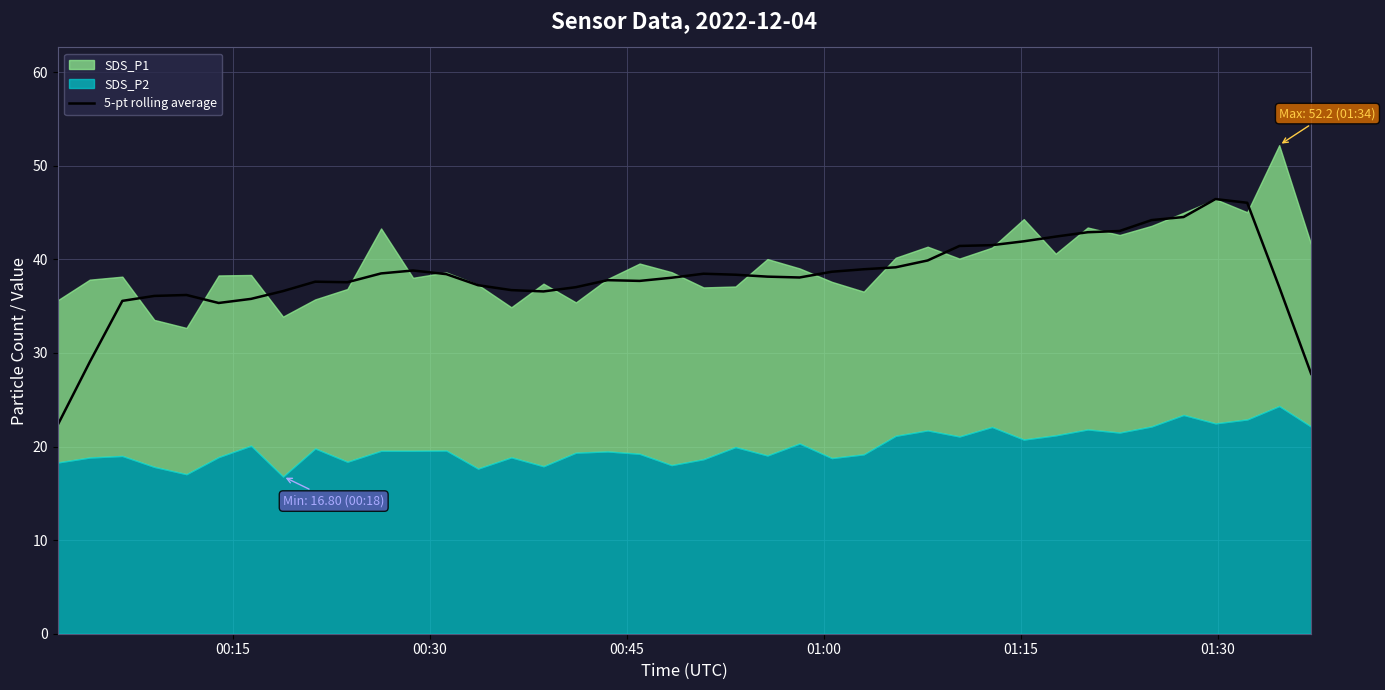

What is the difference between the second highest and minimum values?

23.7